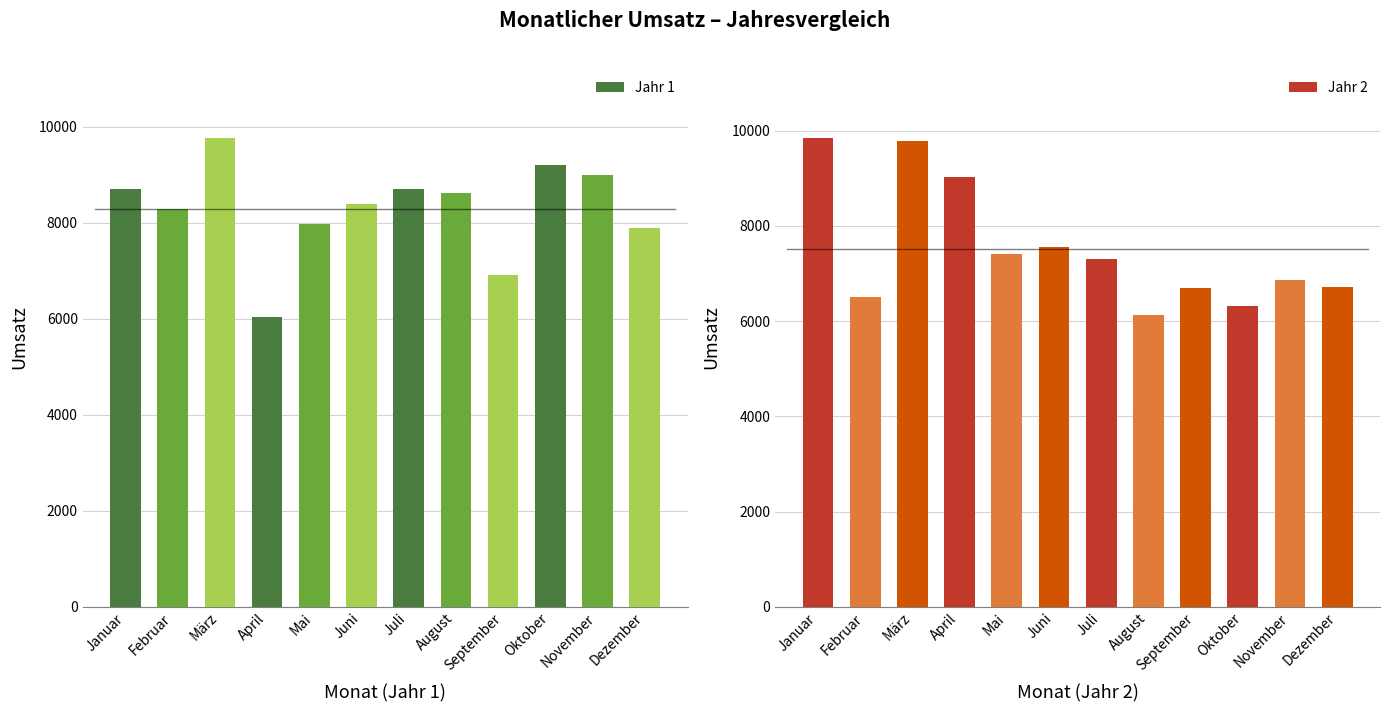

At how many categories does at least one series exceed 9677?

2